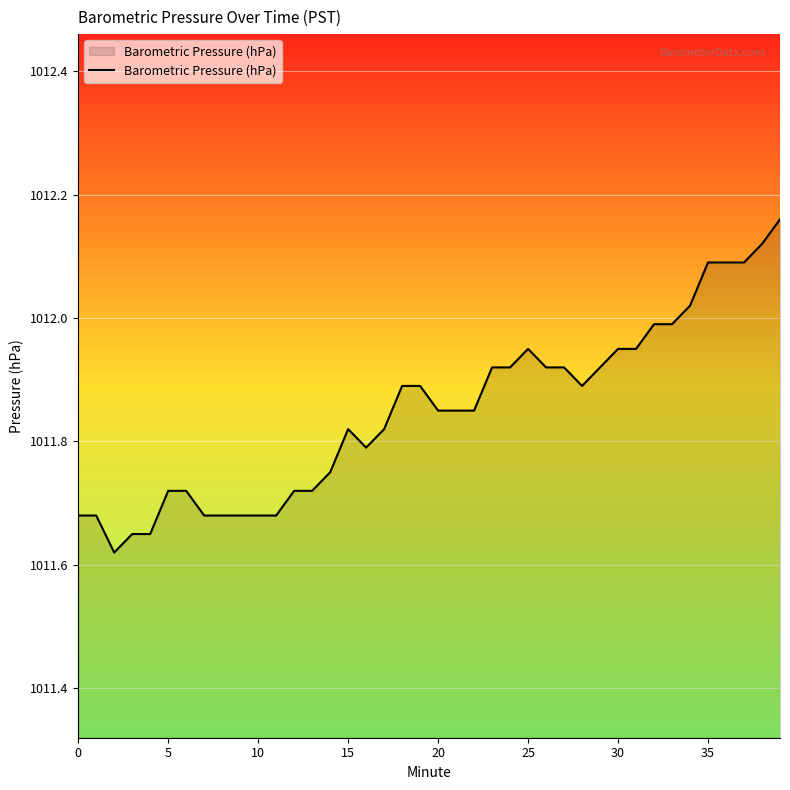

What is the difference between the maximum and minimum values?

0.5